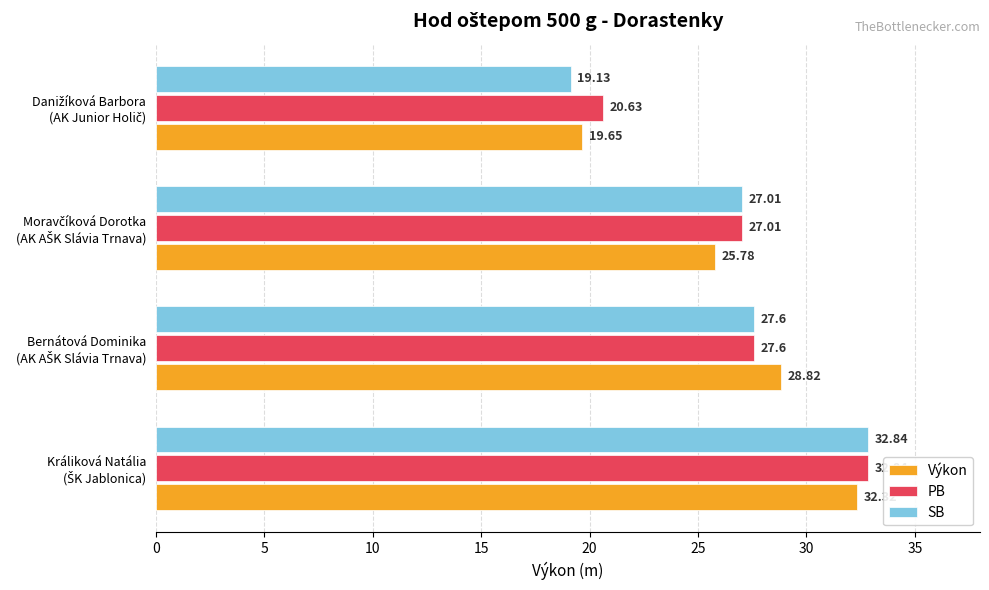

At how many categories does at least one series exceed 27?

3